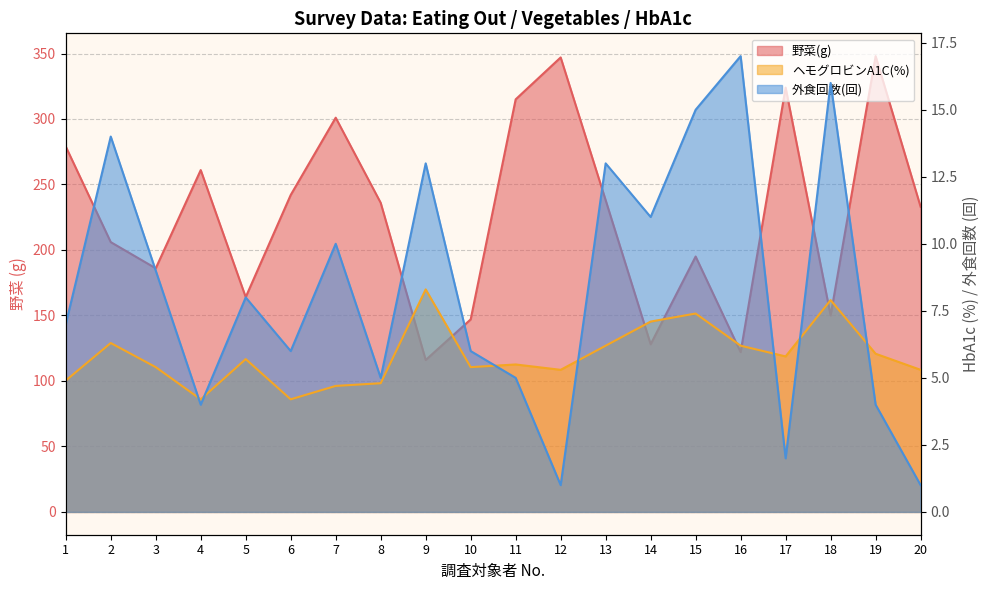

What is the total value across all series at 17?

331.8